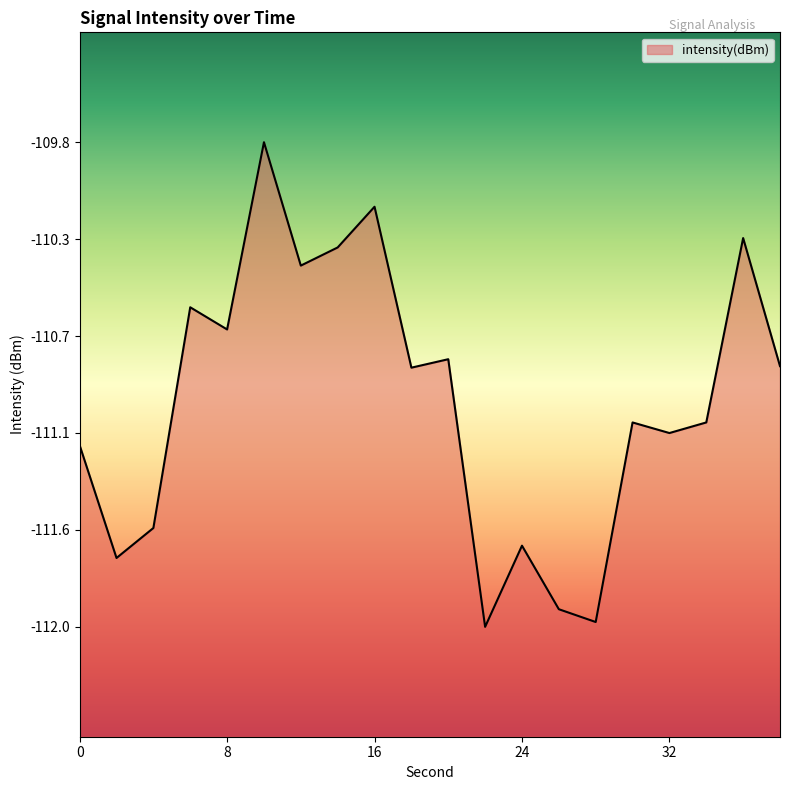

List the labels in order of value, largest first.

10, 16, 36, 14, 12, 6, 8, 20, 38, 18, 34, 30, 32, 0, 4, 24, 2, 26, 28, 22